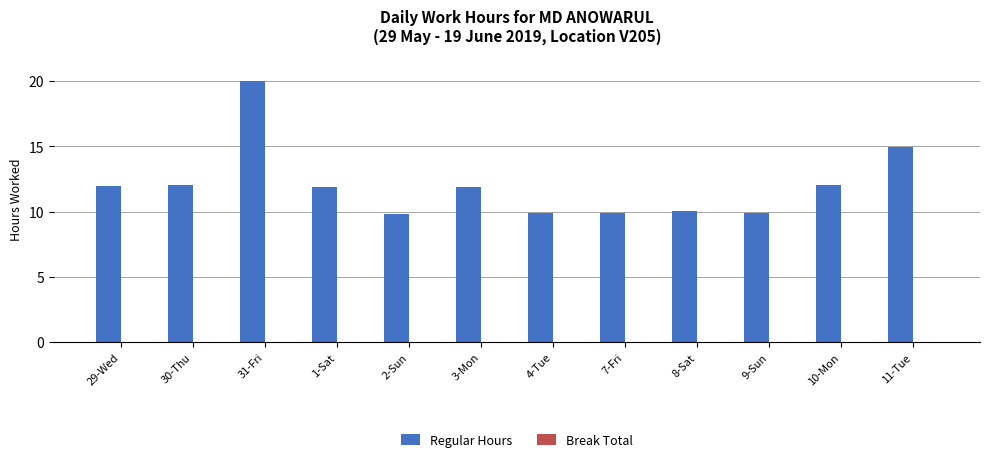

What is the sum of the values at 2-Sun and 3-Mon?

21.7